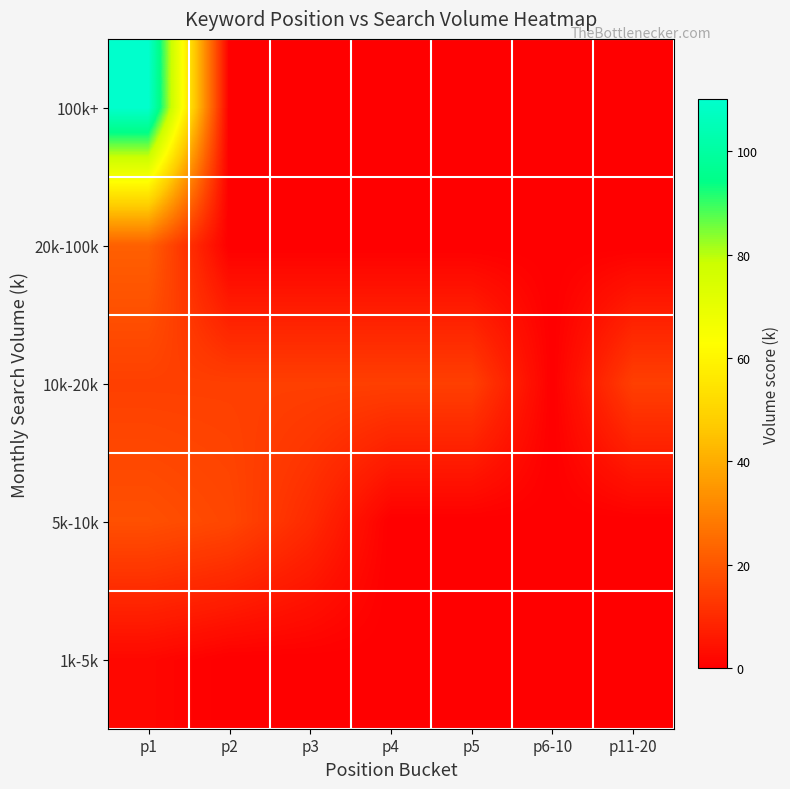

Between p5 and p6-10, which series saw the biggest shift?

10k-20k